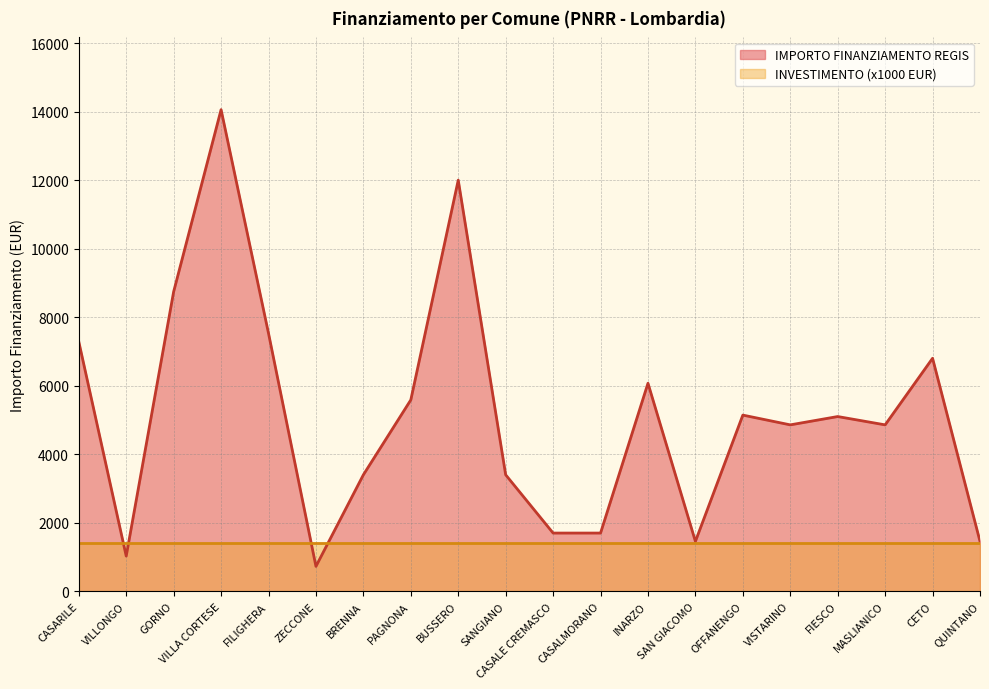

Which series changed the most between BUSSERO and CASALE CREMASCO?

IMPORTO FINANZIAMENTO REGIS